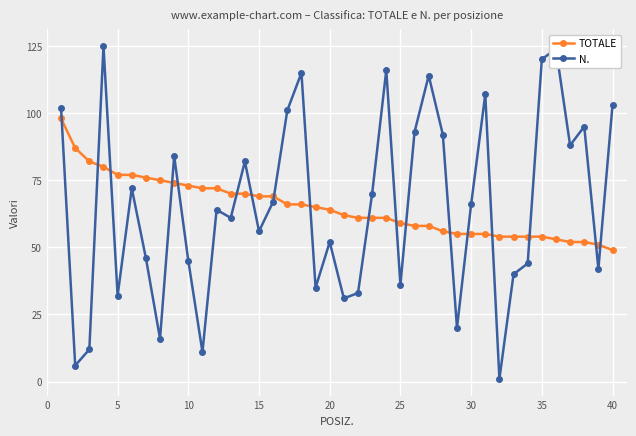

What is the difference between the second highest and second lowest values in the TOTALE series?

36